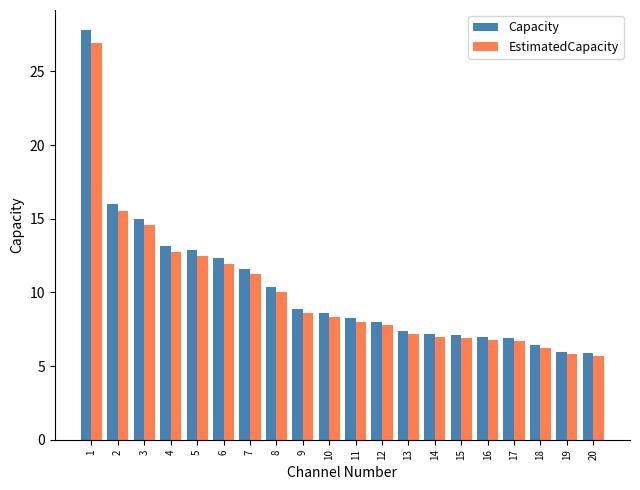

What is the maximum value shown in the chart?

27.8